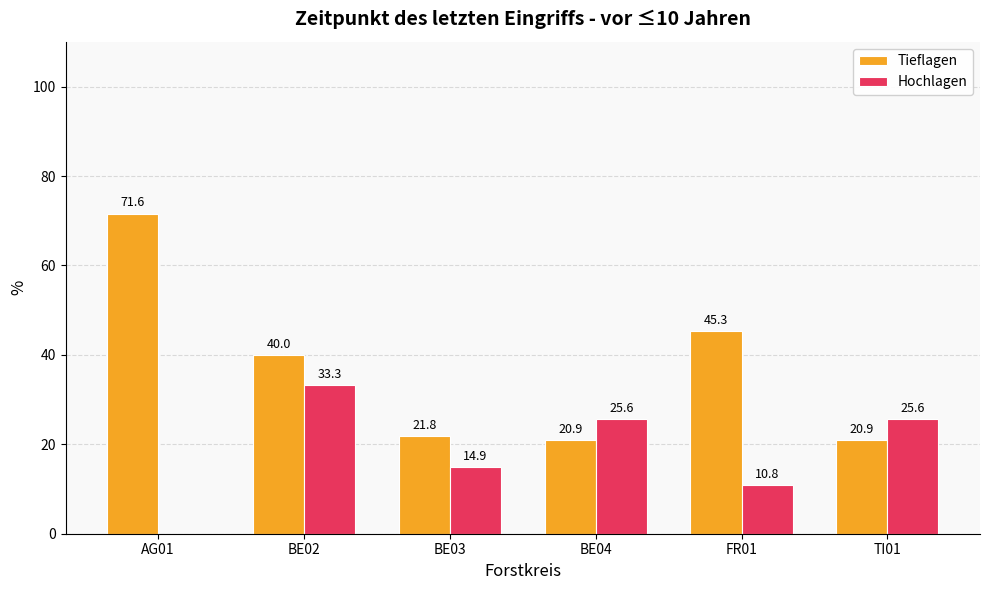

Is it true that Tieflagen equals 45.3 at FR01?

True